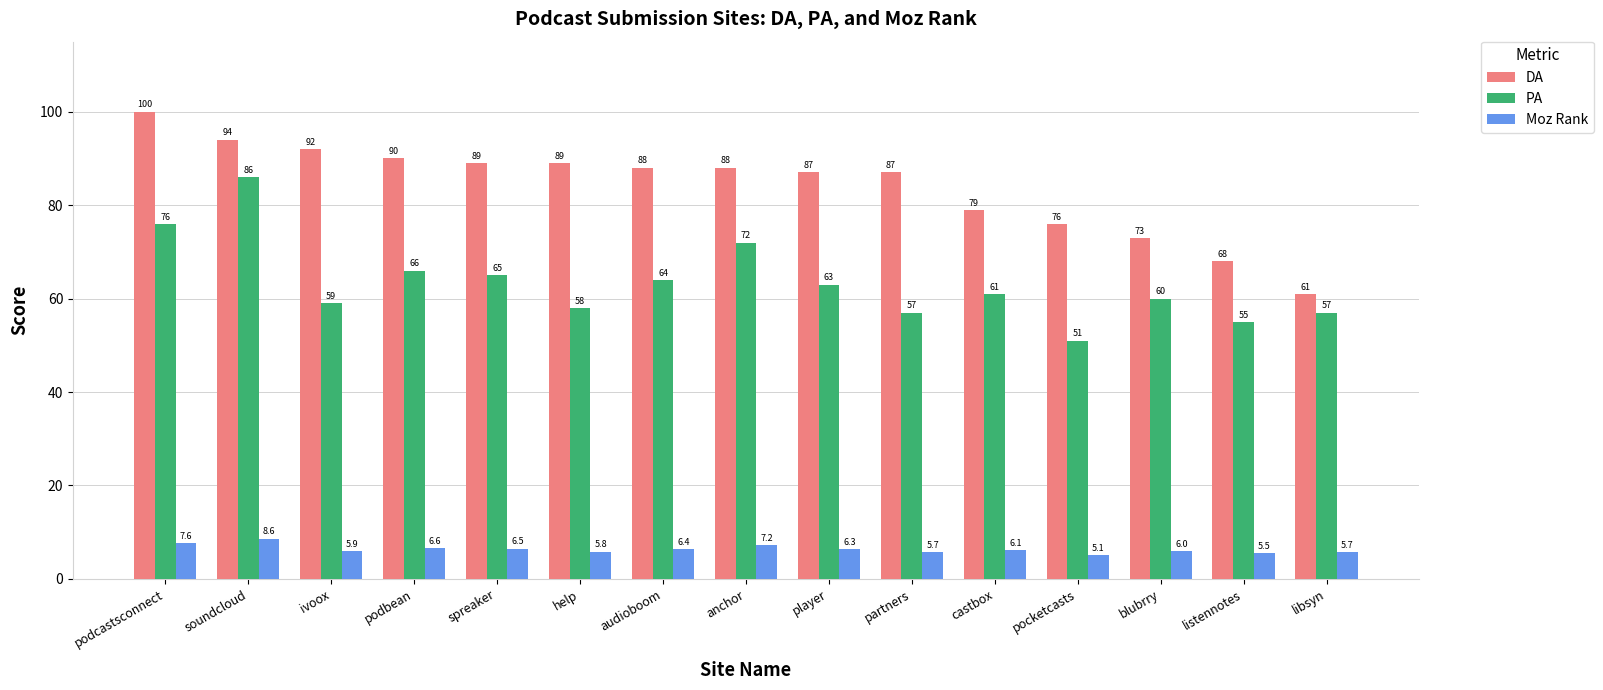

What is the sum of all Moz Rank values?

95.0